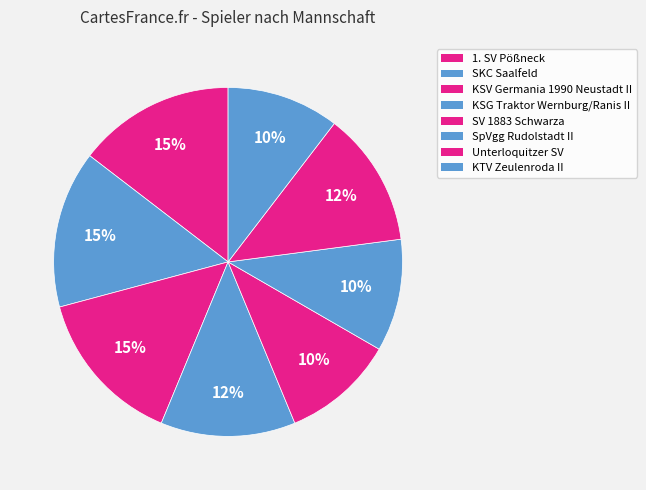

How many slices are in this pie chart?

8